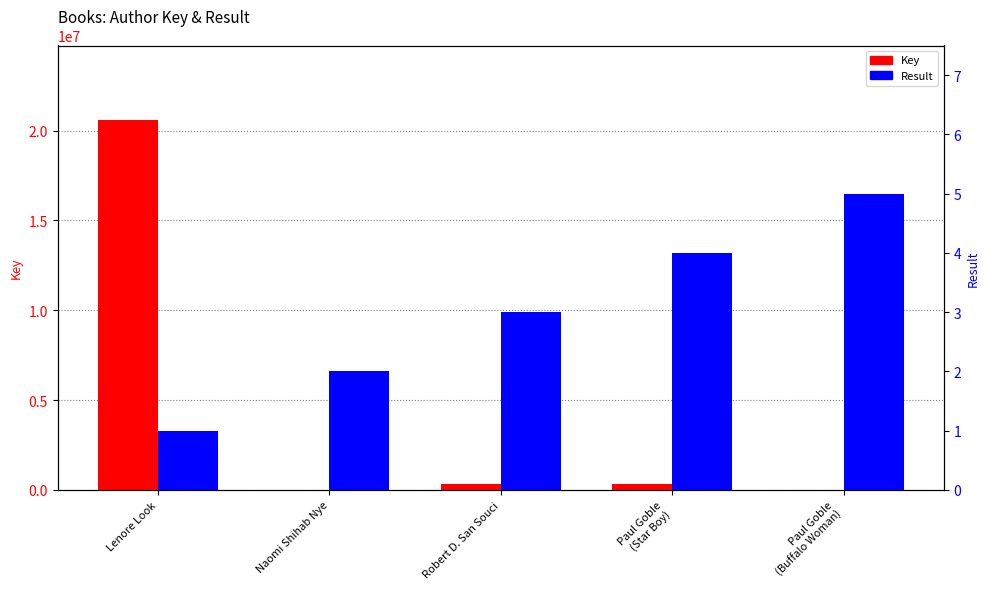

The Key series shows 317778 at Robert D. San Souci. True or false?

True